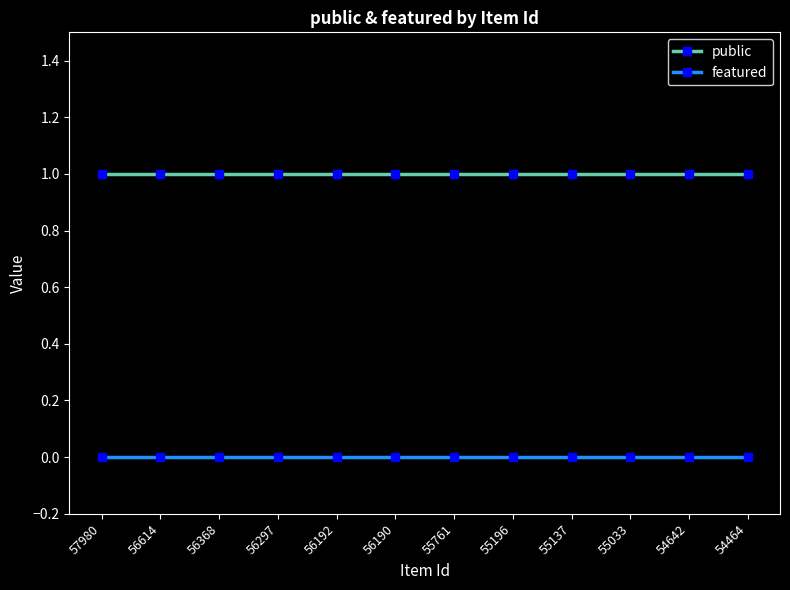

True or false: featured and public intersect in this chart.

False